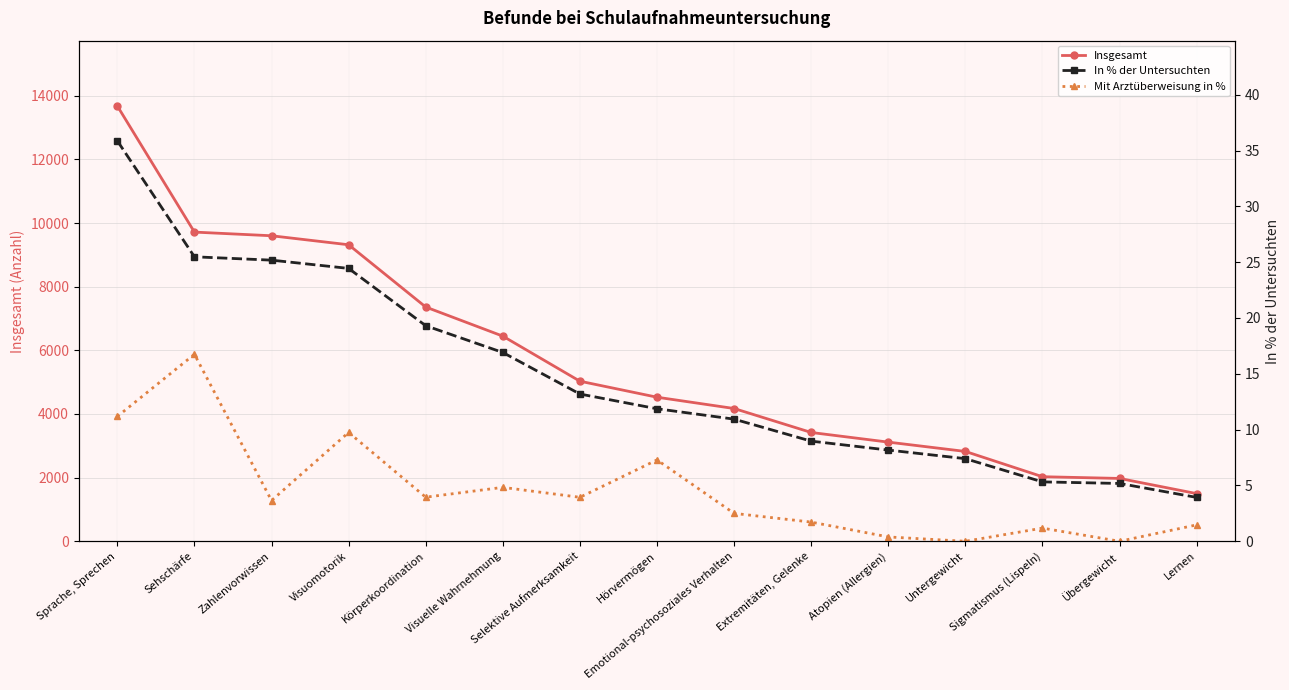

True or false: In % der Untersuchten has more than 1 interior local peaks.

False